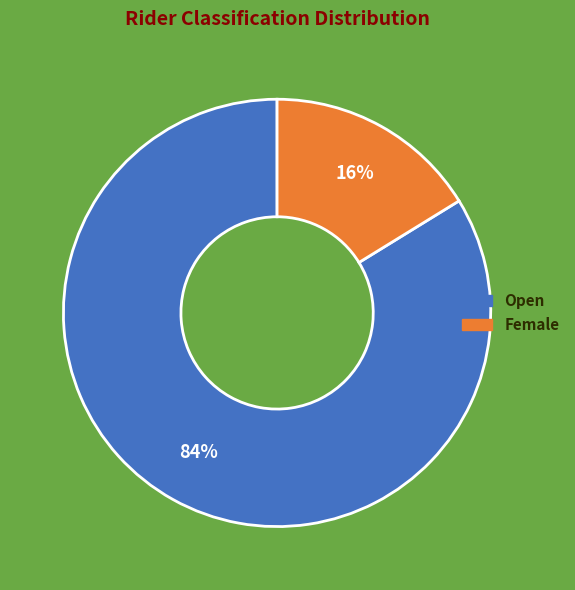

What is the largest slice in the pie chart?

Open